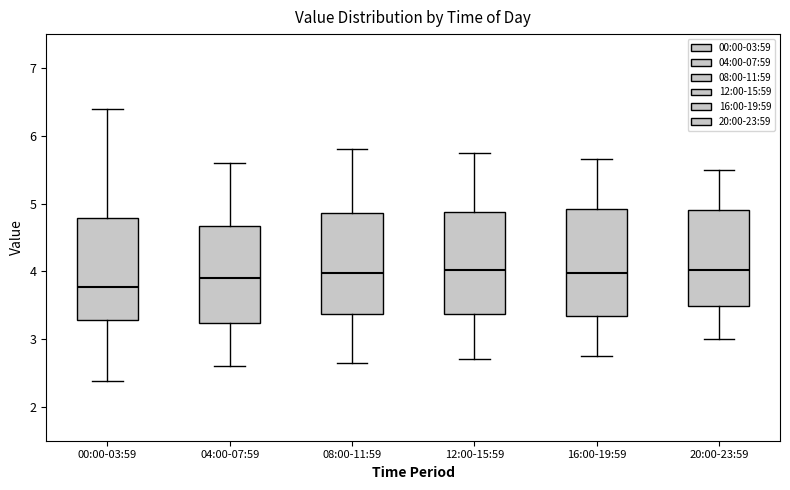

Reading left to right, read every box against the y-axis: the position of its median line, the range the box covers, and the ends of its whiskers. The values are not printed on the chart, so give them approximately, as read against the axis.

00:00-03:59: median 3.8, box 3.3 to 4.8, whiskers 2.4 to 6.4
04:00-07:59: median 3.9, box 3.2 to 4.7, whiskers 2.6 to 5.6
08:00-11:59: median 4.0, box 3.4 to 4.9, whiskers 2.7 to 5.8
12:00-15:59: median 4.0, box 3.4 to 4.9, whiskers 2.7 to 5.8
16:00-19:59: median 4.0, box 3.3 to 4.9, whiskers 2.8 to 5.7
20:00-23:59: median 4.0, box 3.5 to 4.9, whiskers 3.0 to 5.5